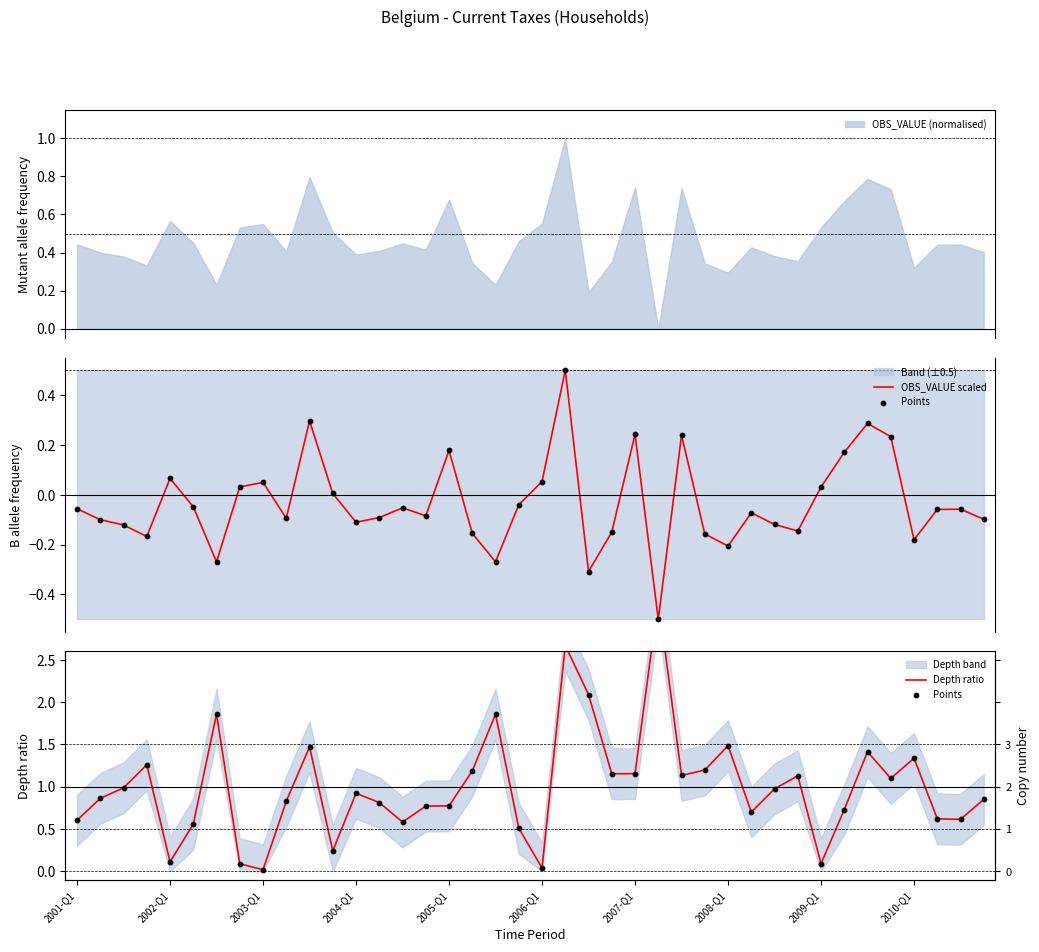

Is the value of Points at 17 greater than the value of Depth ratio at 37?

Yes